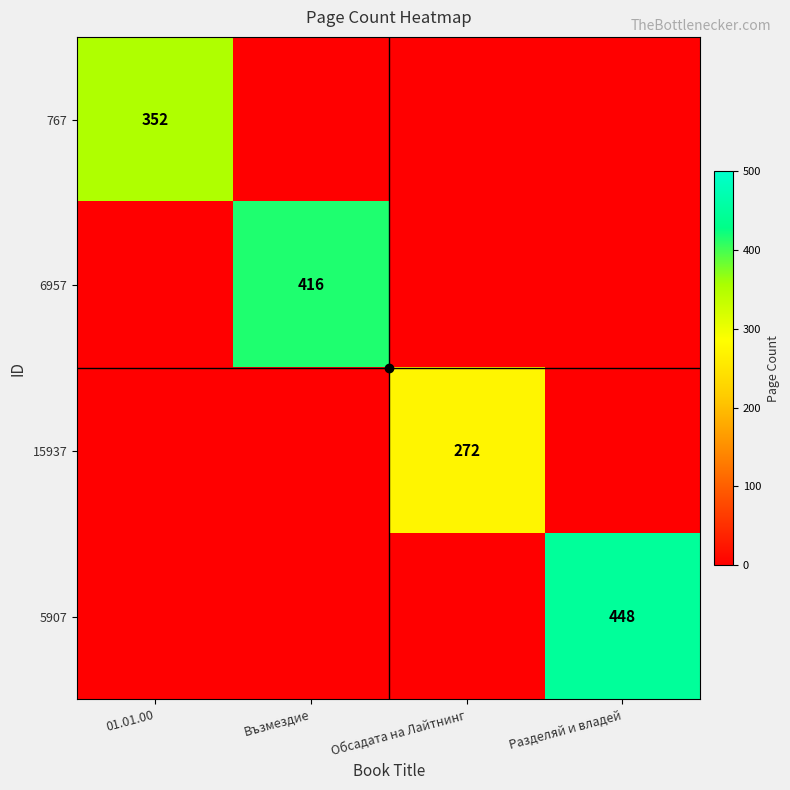

Rank the categories by 5907 value from highest to lowest.

Разделяй и владей, 01.01.00, Възмездие, Обсадата на Лайтнинг